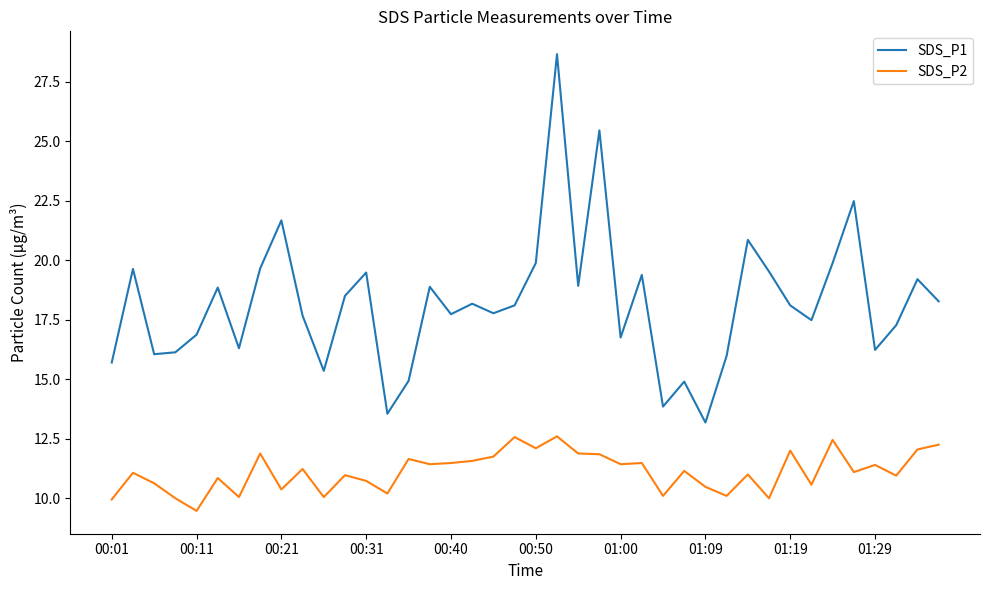

Which series has the widest spread of values?

SDS_P1